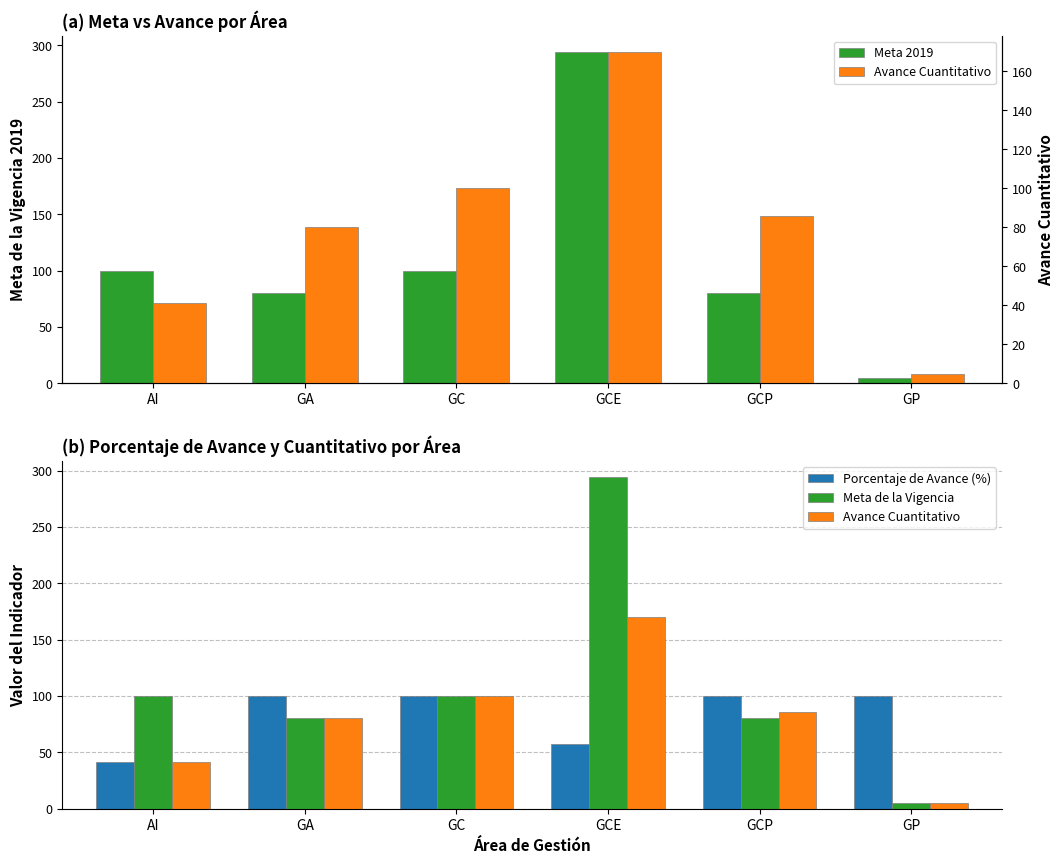

What is the label of the 2nd bar from the left?

GA